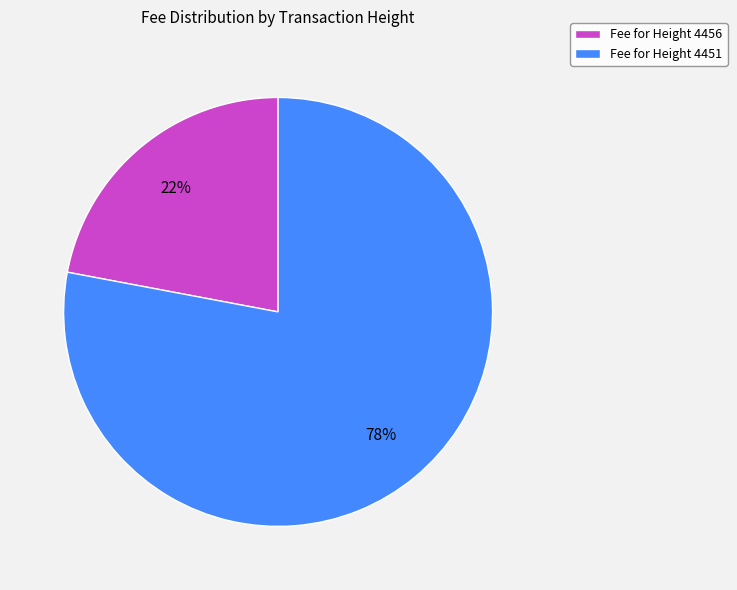

How many slices are in this pie chart?

2